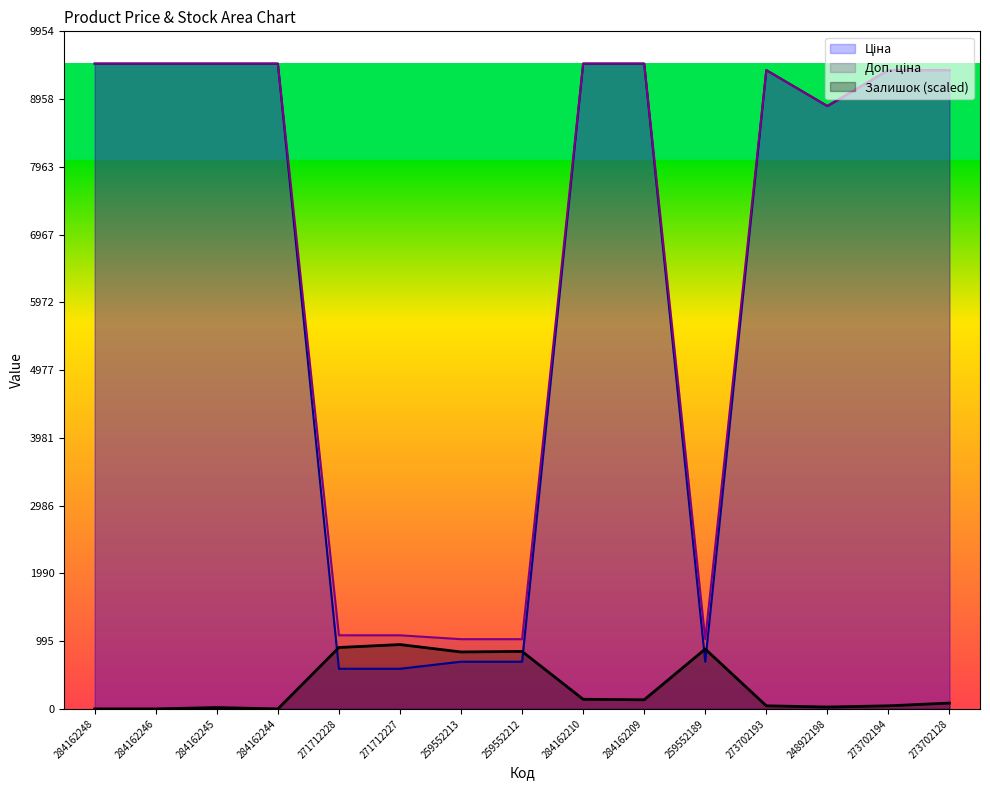

What is the average value of the Залишок series?

327.3